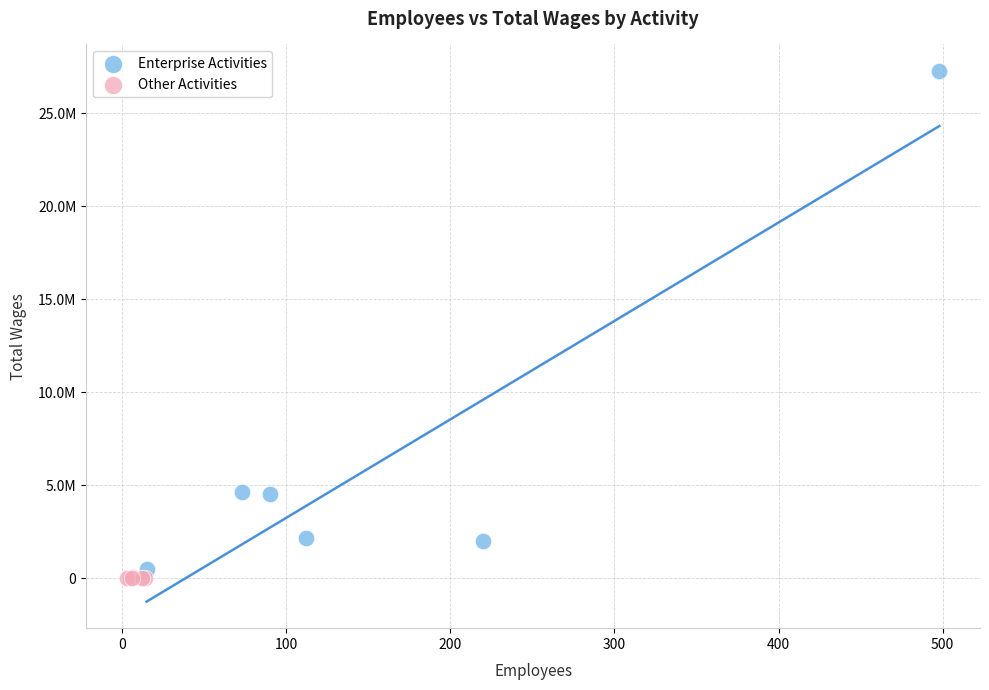

Which series has the widest spread of Y values?

Enterprise Activities